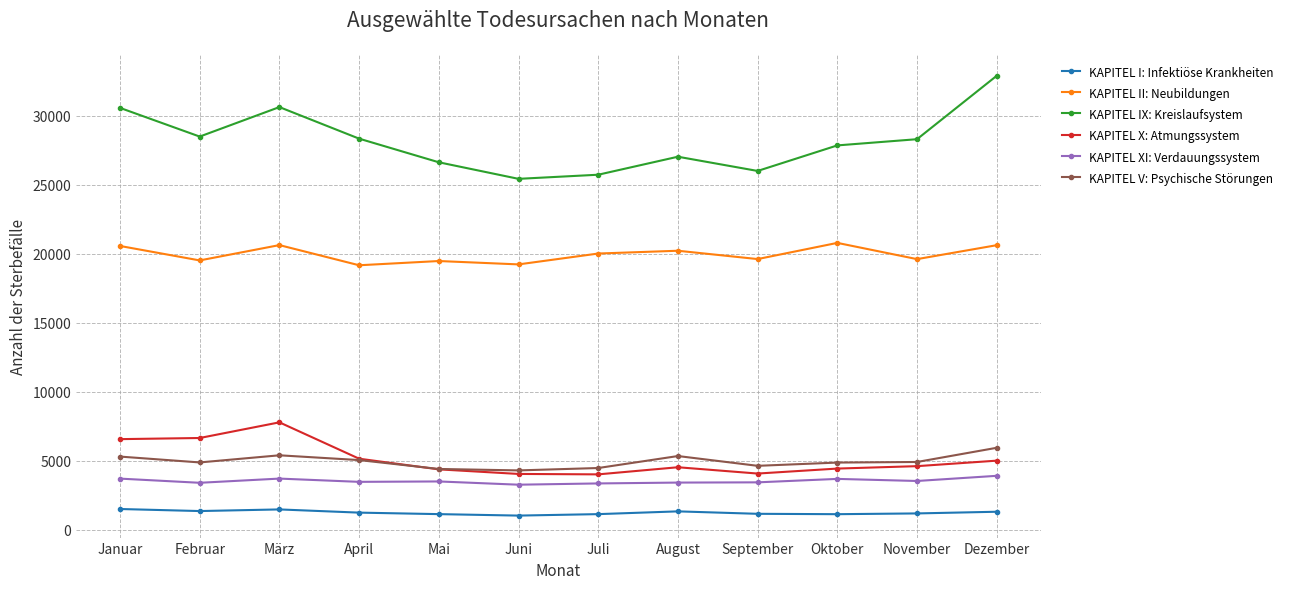

What is the average value of the KAPITEL IX: Kreislaufsystem series?

28167